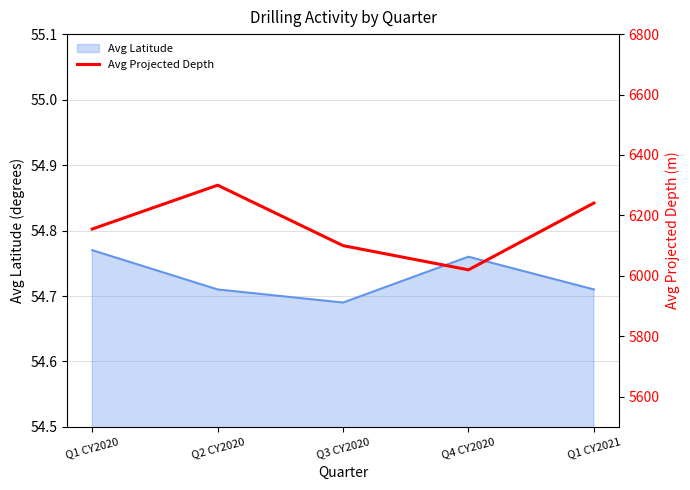

Where is Avg Latitude nearest to the value 54?

Q3 CY2020